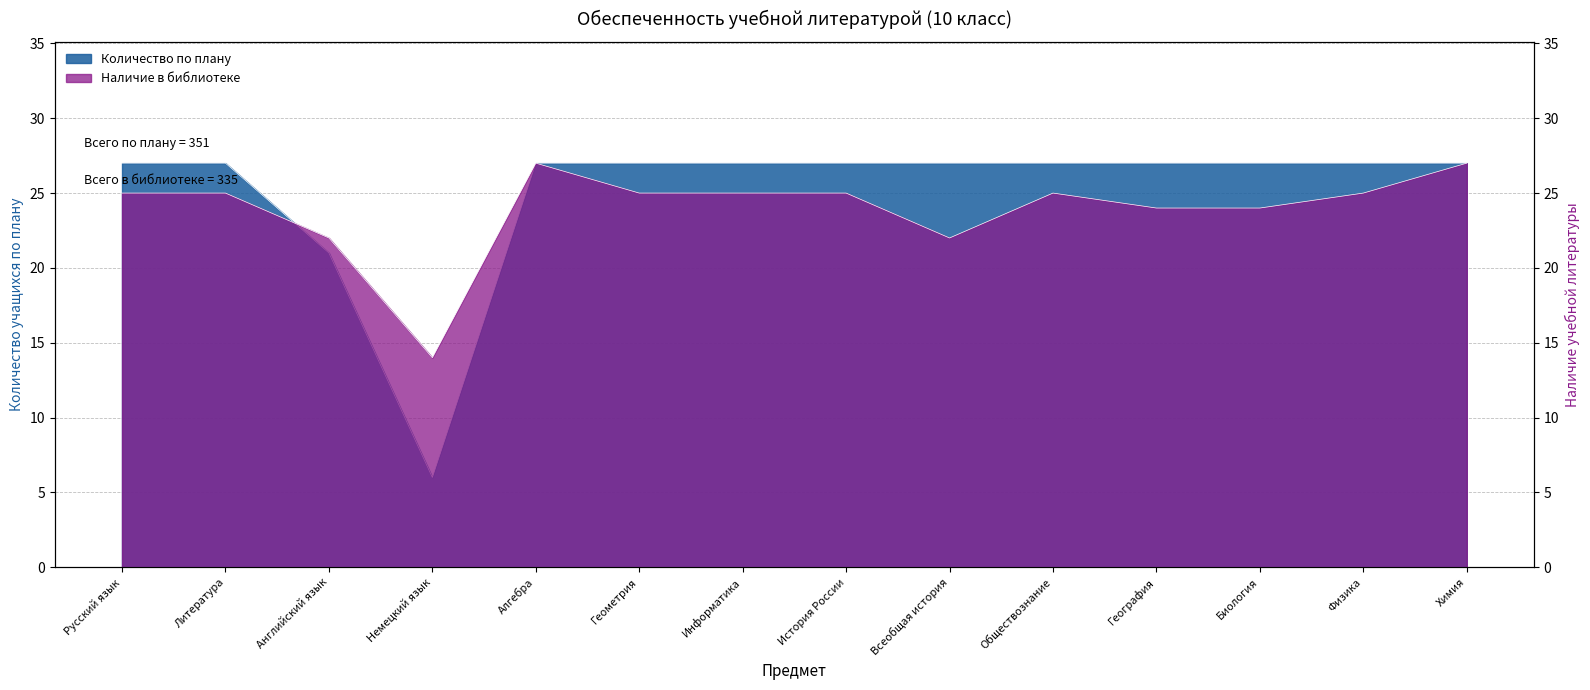

True or false: Наличие в библиотеке has more than 2 interior local peaks.

False